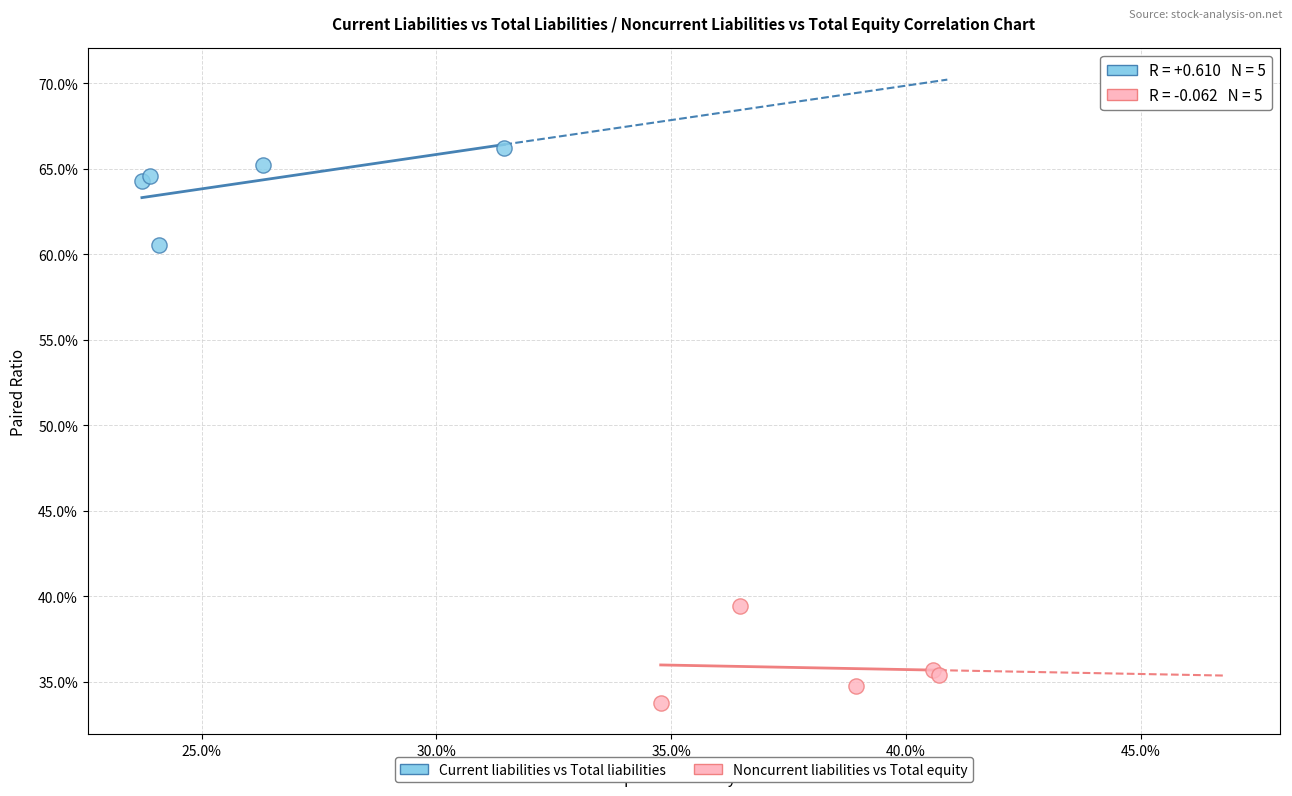

Which series contains the highest Y value?

Current liabilities vs Total liabilities